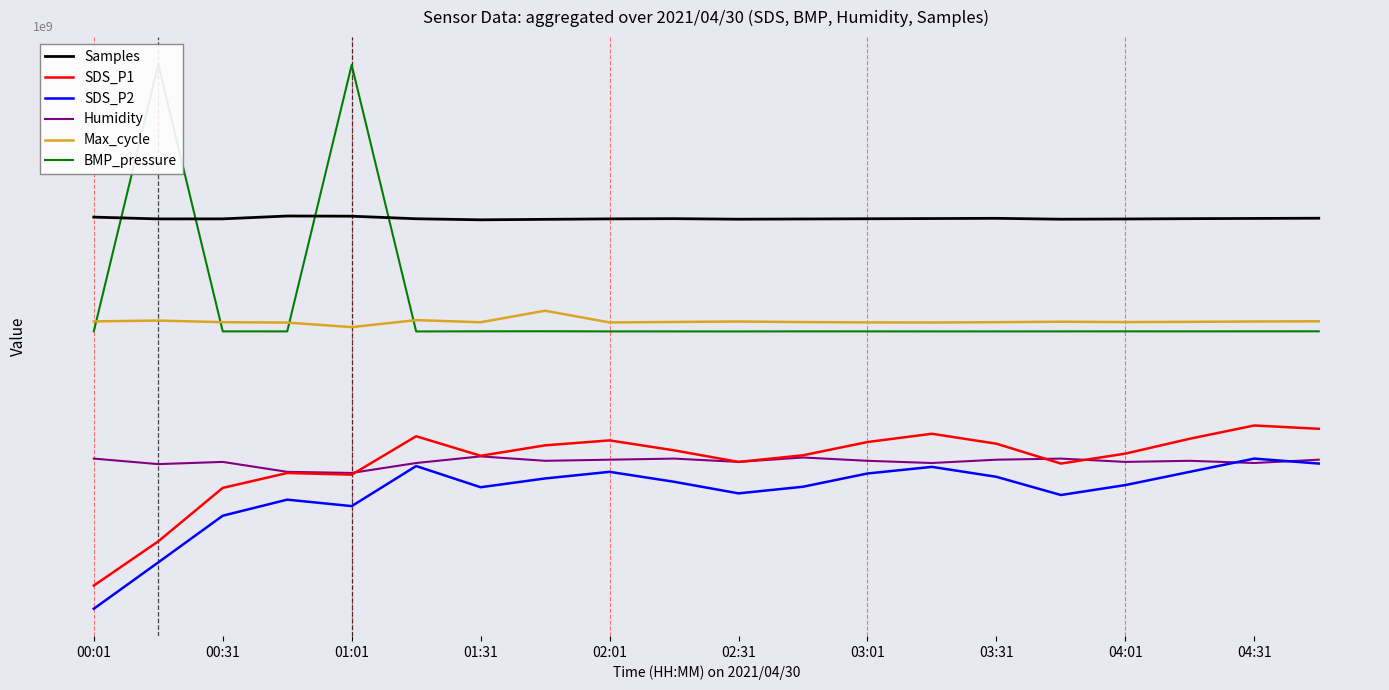

Count the number of categories in the chart.

20